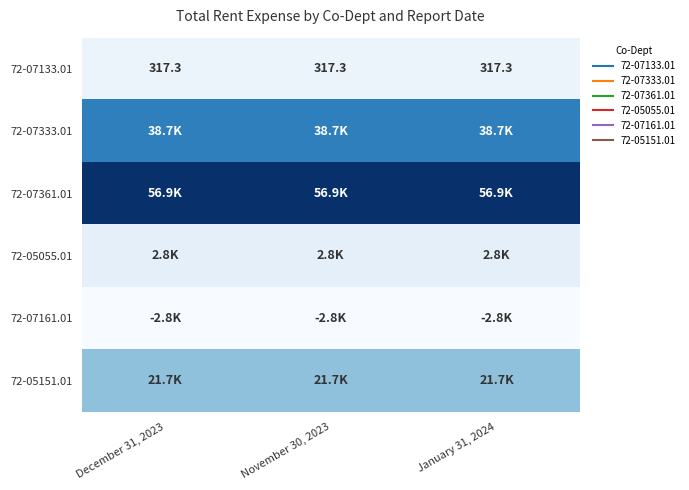

Which label corresponds to the largest value in the chart?

December 31, 2023